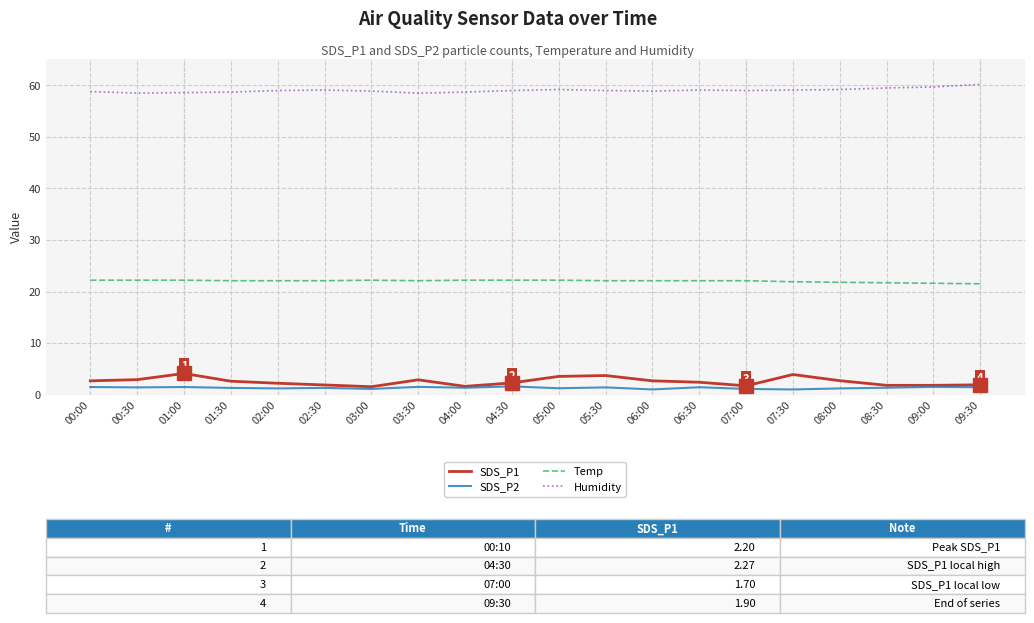

True or false: Humidity and SDS_P1 cross at least once.

False